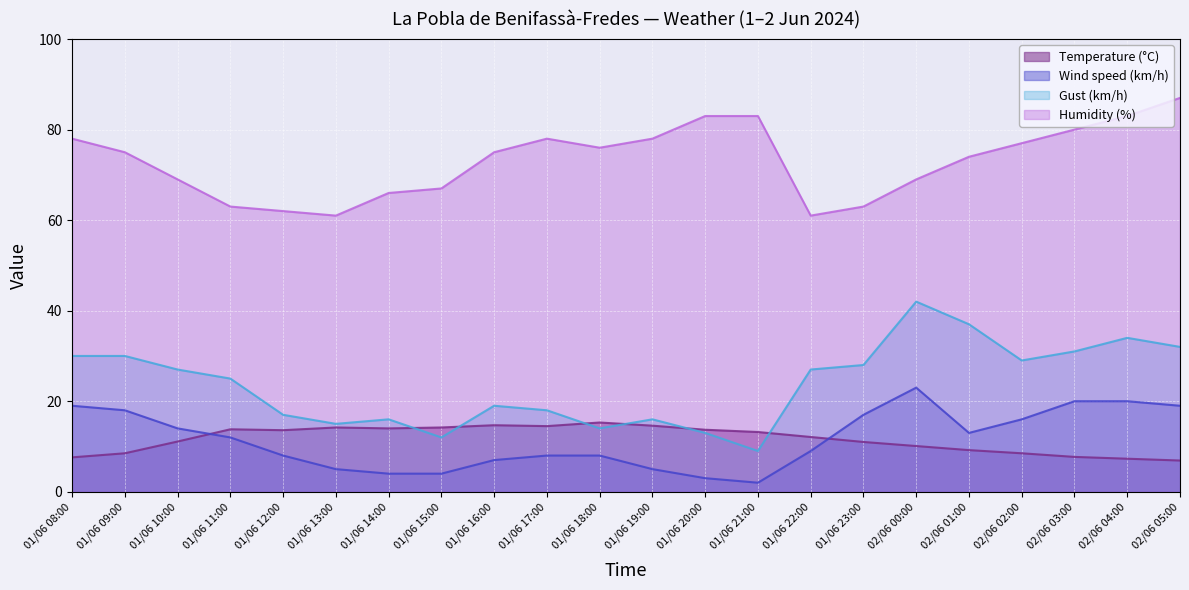

Which category has the highest value in the Humidity (%) series?

02/06 05:00